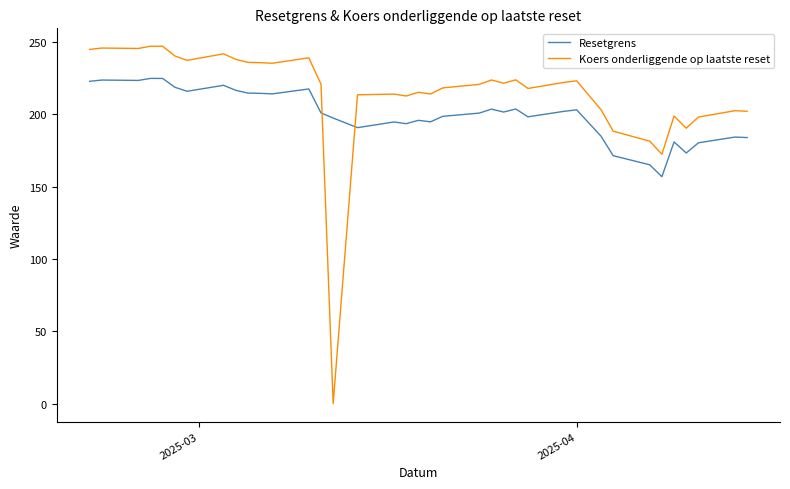

List the series in order of their overall mean, lowest first.

Resetgrens, Koers onderliggende op laatste reset